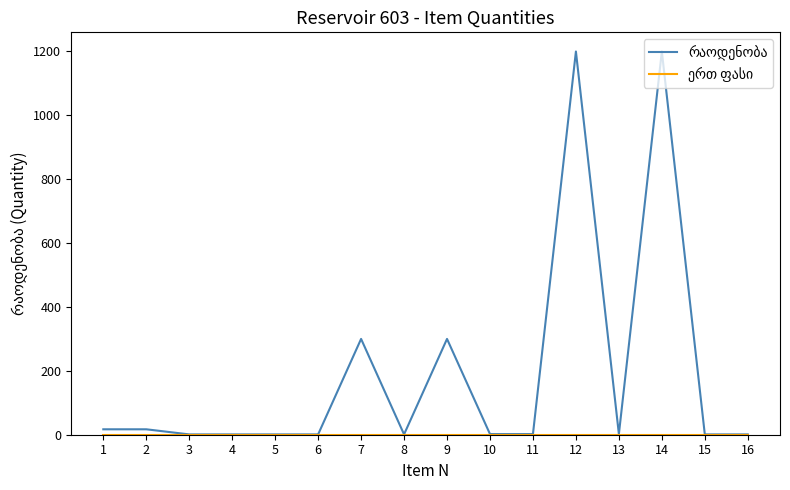

Is this an area chart (filled region under the line)?

No